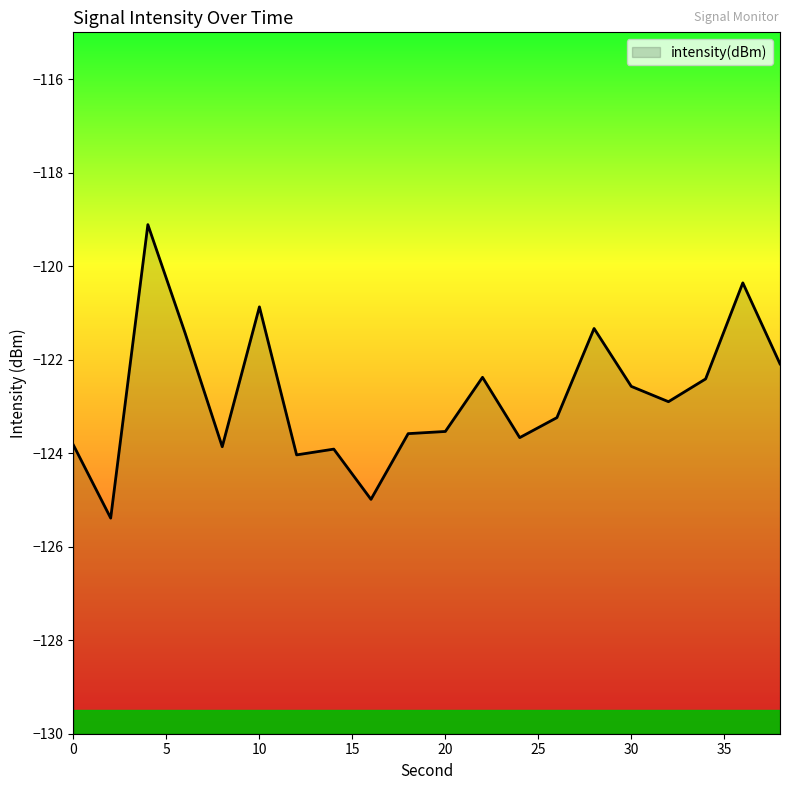

The value at 34 is -122.4. True or false?

True